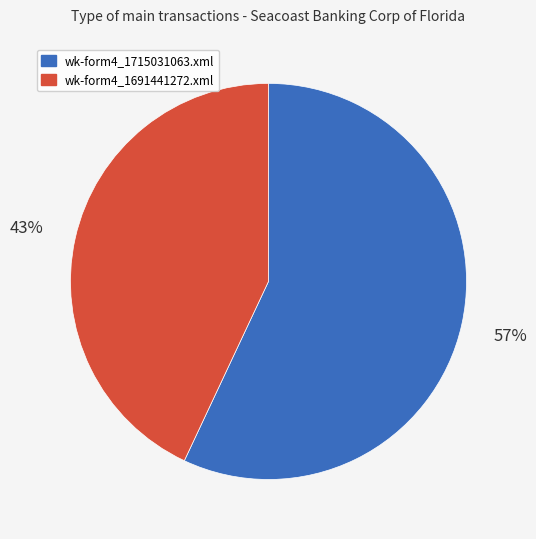

Is the sum of wk-form4_1691441272.xml and wk-form4_1715031063.xml greater than half?

Yes